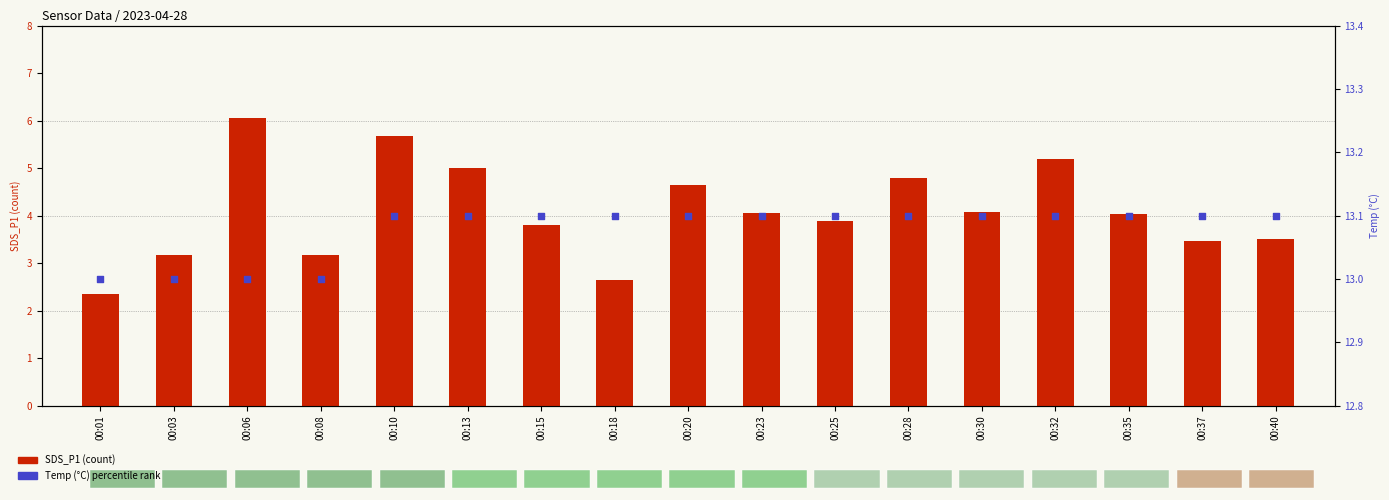

At which category is the sum across all series the highest?

00:06